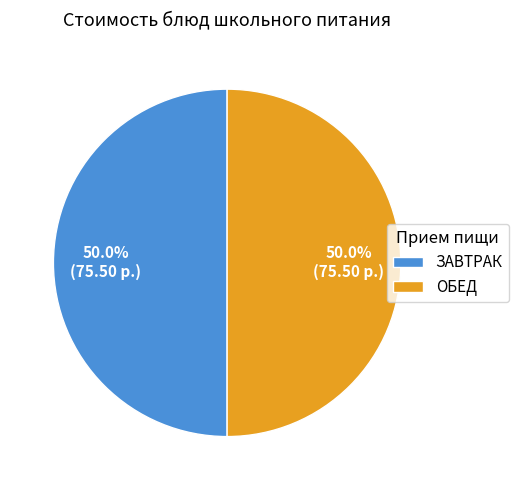

Combined, do ЗАВТРАК and ОБЕД account for over 50%?

Yes